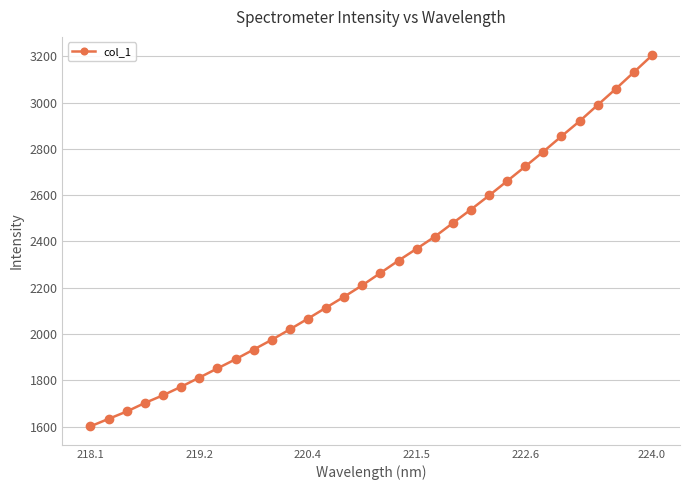

What is the value of the 17th point from the left?

2263.8